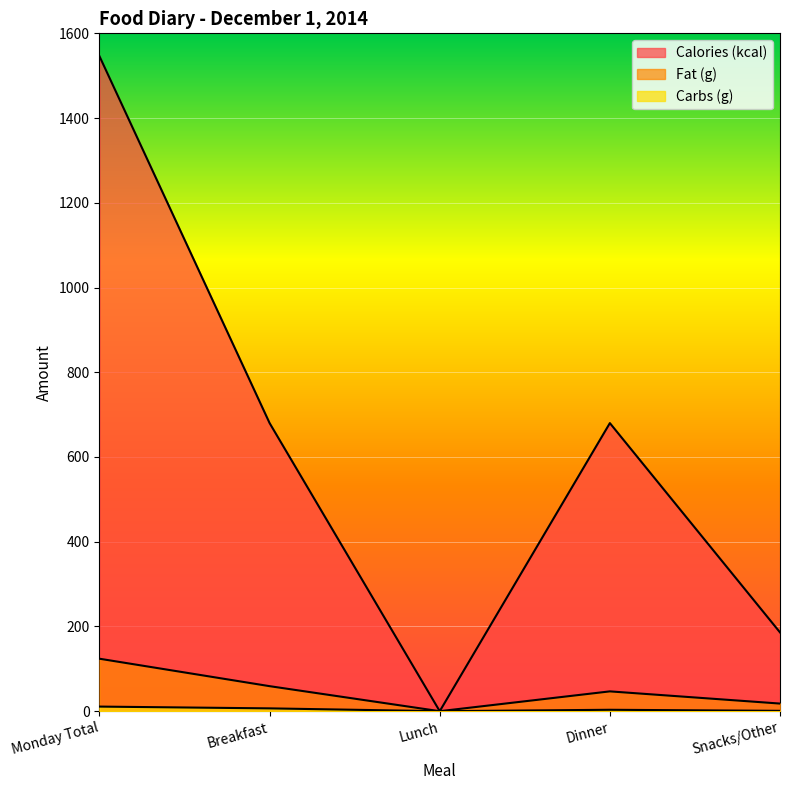

True or false: Carbs (g) and Calories (kcal) cross at least once.

False